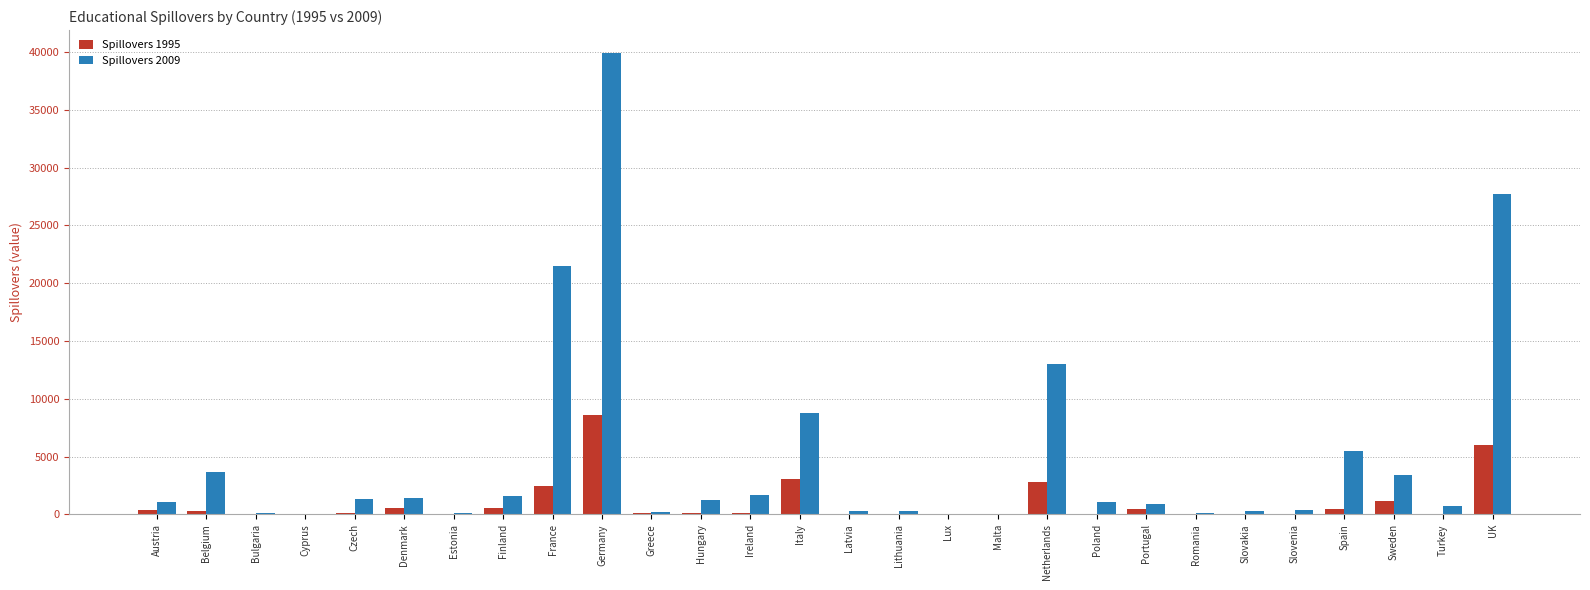

What is the sum of all Spillovers 2009 values?

136283.6